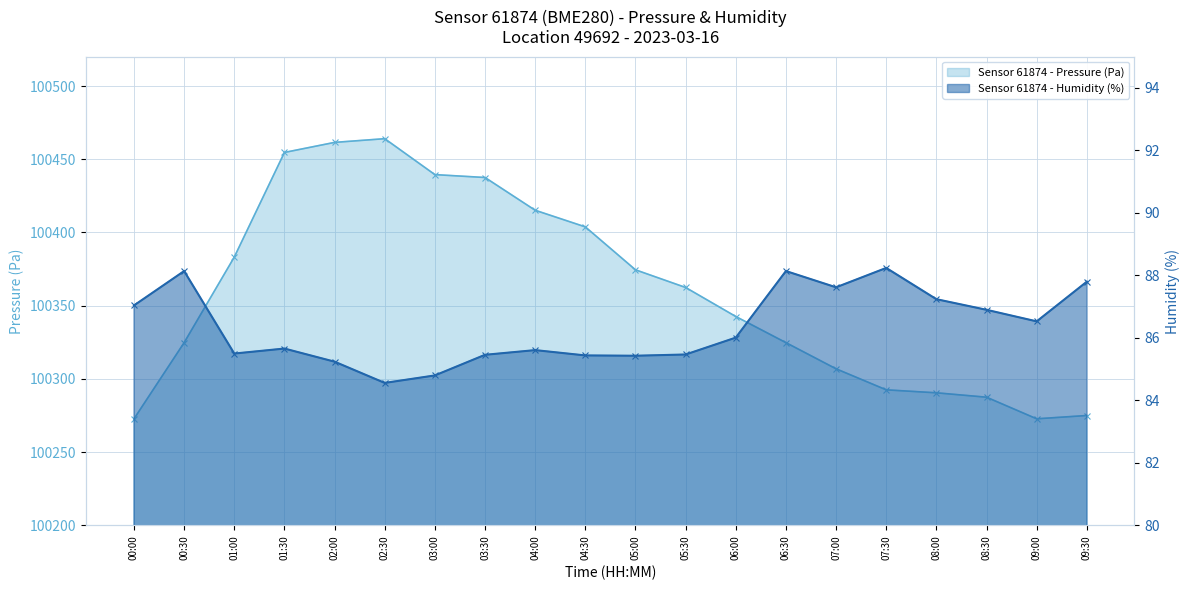

What is the lowest value of the pressure (line) series?

100272.8